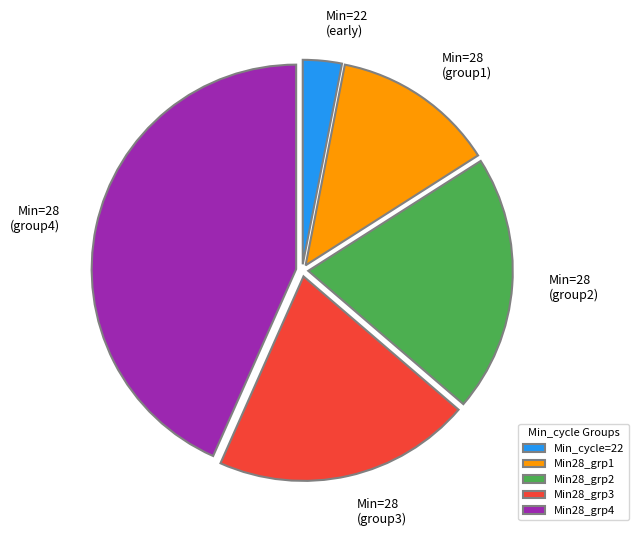

Does any single category account for the majority?

No